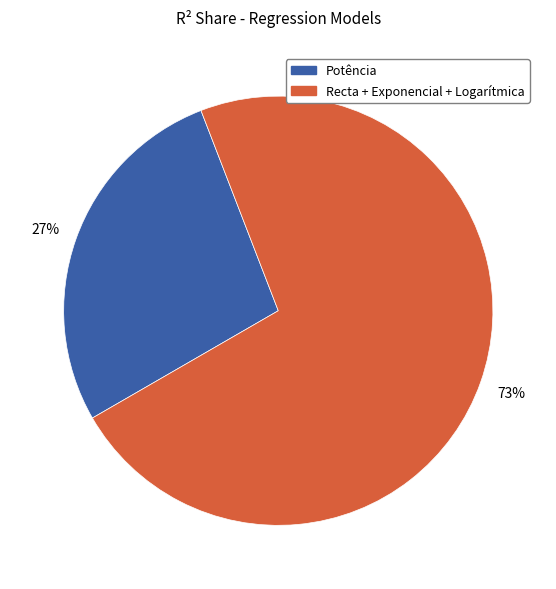

Is the sum of Recta + Exponencial + Logarítmica and Potência greater than half?

Yes